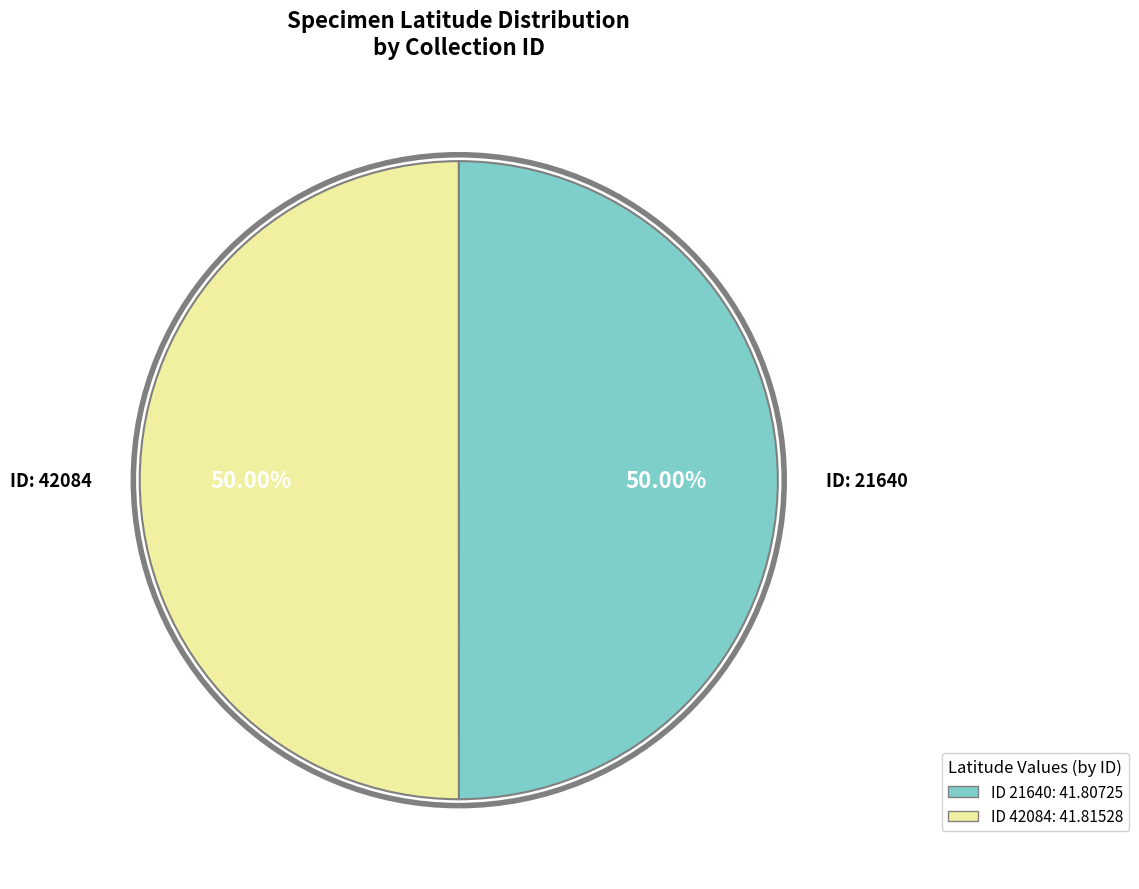

Which category has the smallest portion of the pie?

21640